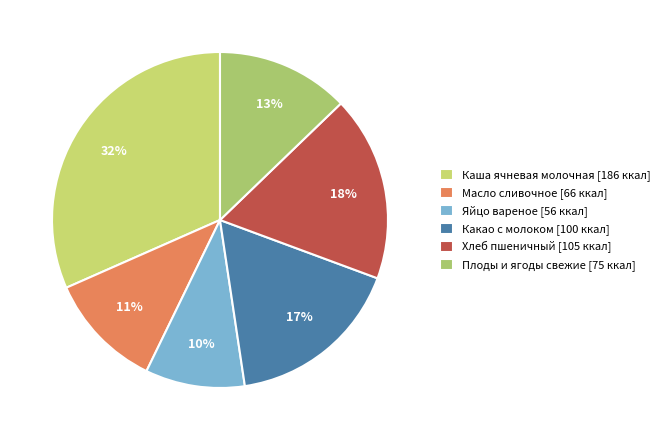

How many slices are in this pie chart?

6